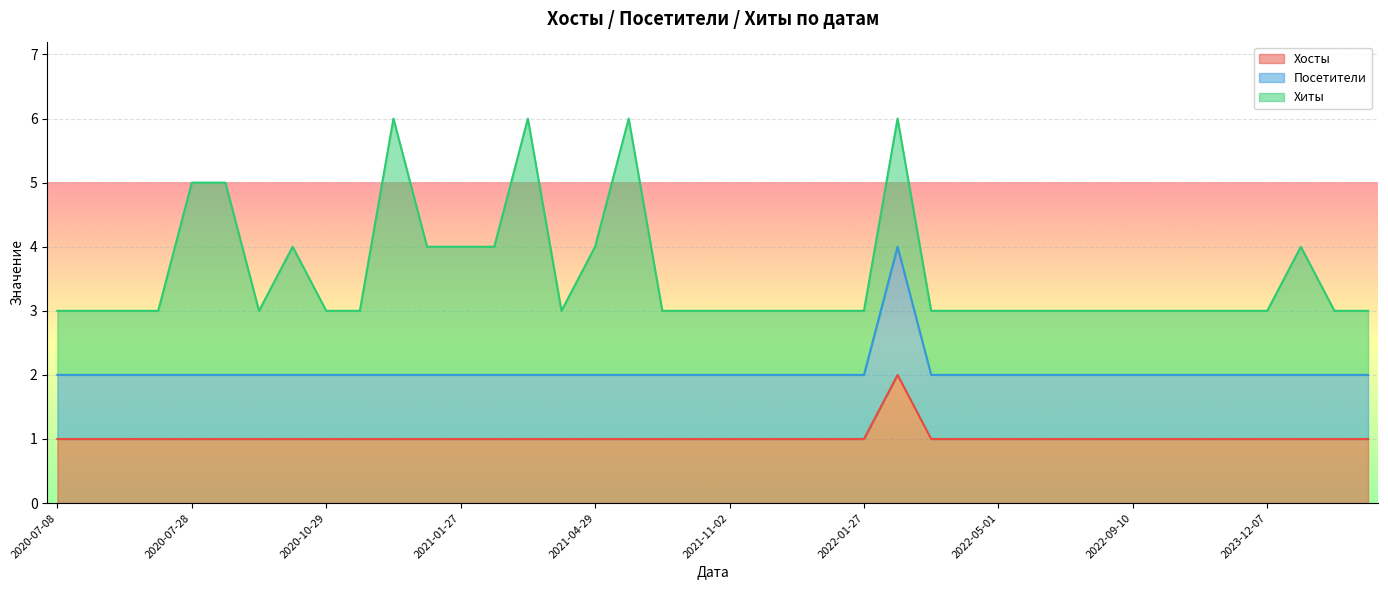

At which category does Посетители reach its first local peak?

2022-02-24